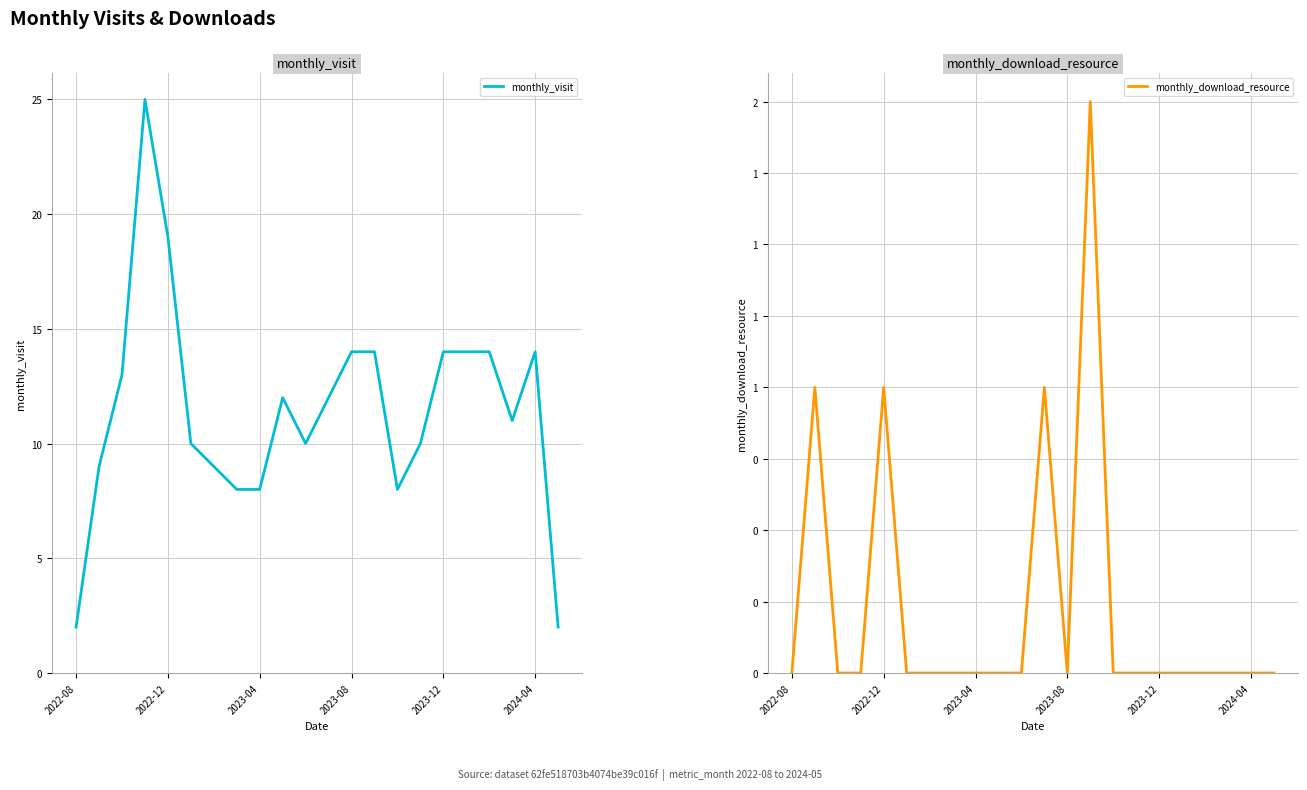

What is the maximum value shown in the chart?

25